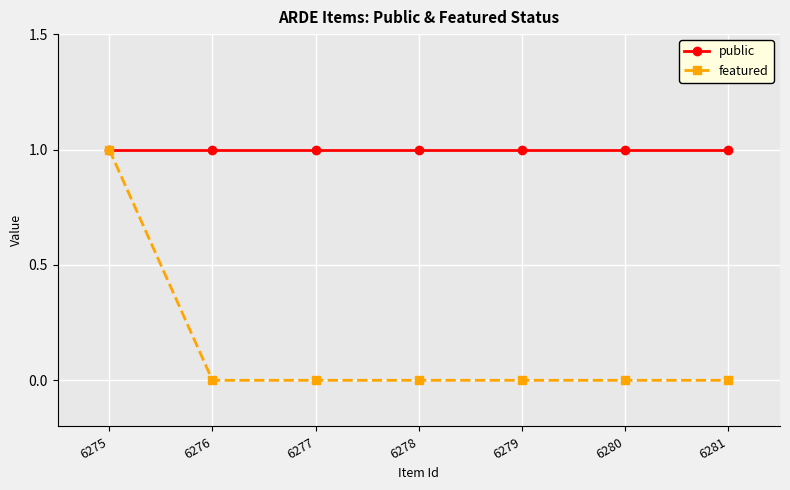

Which series has the largest range (max minus min)?

featured